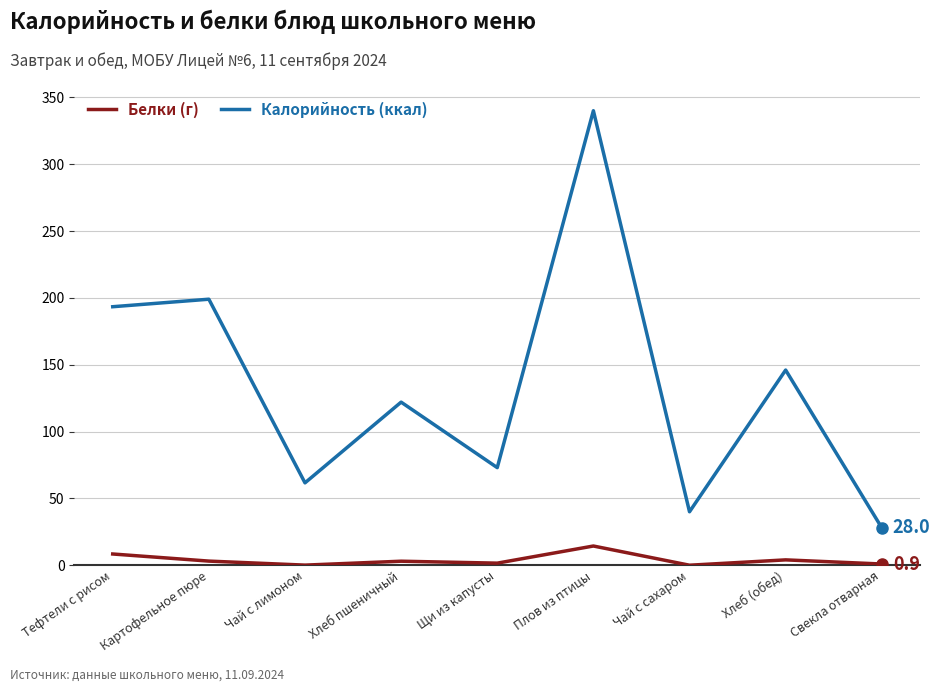

True or false: Калорийность (ккал) and Белки (г) cross at least once.

False